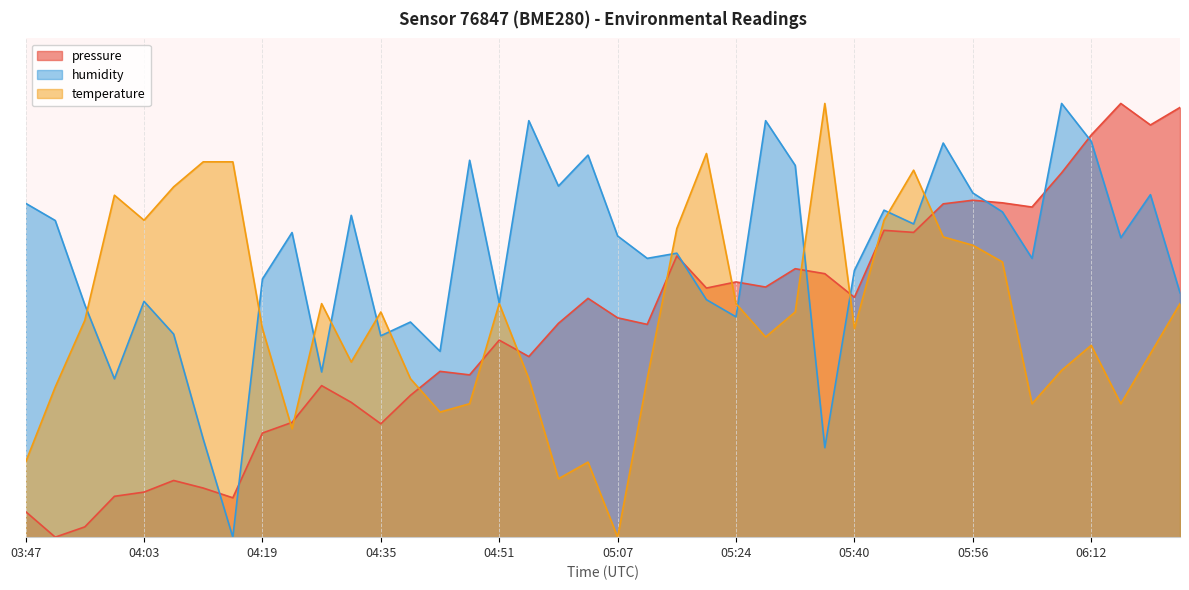

Reading right to left, transcribe all the data shown in this chart.

pressure: 06:24=1.0	06:20=1.0	06:16=1.0	06:12=0.9	06:08=0.8	06:04=0.8	06:00=0.8	05:56=0.8	05:52=0.8	05:48=0.7	05:44=0.7	05:40=0.6	05:36=0.6	05:32=0.6	05:28=0.6	05:24=0.6	05:20=0.6	05:16=0.6	05:11=0.5	05:07=0.5	05:03=0.6	04:59=0.5	04:55=0.4	04:51=0.5	04:47=0.4	04:43=0.4	04:39=0.3	04:35=0.3	04:31=0.3	04:27=0.3	04:23=0.3	04:19=0.2	04:15=0.1	04:11=0.1	04:07=0.1	04:03=0.1	03:59=0.1	03:55=0.0	03:51=0.0	03:47=0.1
temperature: 06:24=0.5	06:20=0.4	06:16=0.3	06:12=0.4	06:08=0.4	06:04=0.3	06:00=0.6	05:56=0.7	05:52=0.7	05:48=0.8	05:44=0.7	05:40=0.5	05:36=1.0	05:32=0.5	05:28=0.5	05:24=0.5	05:20=0.9	05:16=0.7	05:11=0.4	05:07=0.0	05:03=0.2	04:59=0.1	04:55=0.4	04:51=0.5	04:47=0.3	04:43=0.3	04:39=0.4	04:35=0.5	04:31=0.4	04:27=0.5	04:23=0.3	04:19=0.5	04:15=0.9	04:11=0.9	04:07=0.8	04:03=0.7	03:59=0.8	03:55=0.5	03:51=0.3	03:47=0.2
humidity: 06:24=0.6	06:20=0.8	06:16=0.7	06:12=0.9	06:08=1.0	06:04=0.6	06:00=0.7	05:56=0.8	05:52=0.9	05:48=0.7	05:44=0.8	05:40=0.6	05:36=0.2	05:32=0.9	05:28=1.0	05:24=0.5	05:20=0.5	05:16=0.7	05:11=0.6	05:07=0.7	05:03=0.9	04:59=0.8	04:55=1.0	04:51=0.5	04:47=0.9	04:43=0.4	04:39=0.5	04:35=0.5	04:31=0.7	04:27=0.4	04:23=0.7	04:19=0.6	04:15=0.0	04:11=0.2	04:07=0.5	04:03=0.5	03:59=0.4	03:55=0.5	03:51=0.7	03:47=0.8